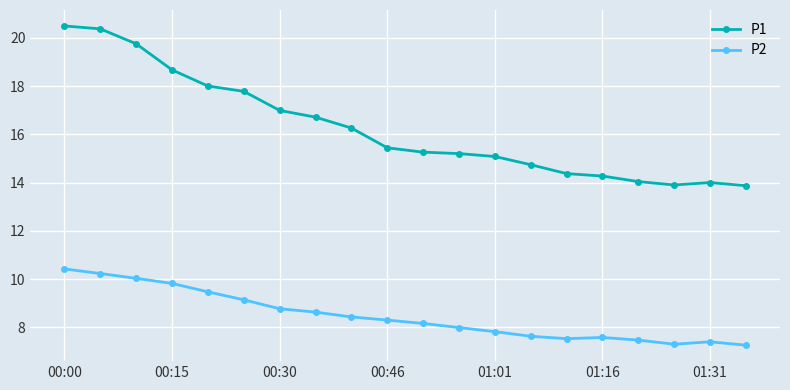

What is the value of the P1 point at the 5th from the left?

18.0